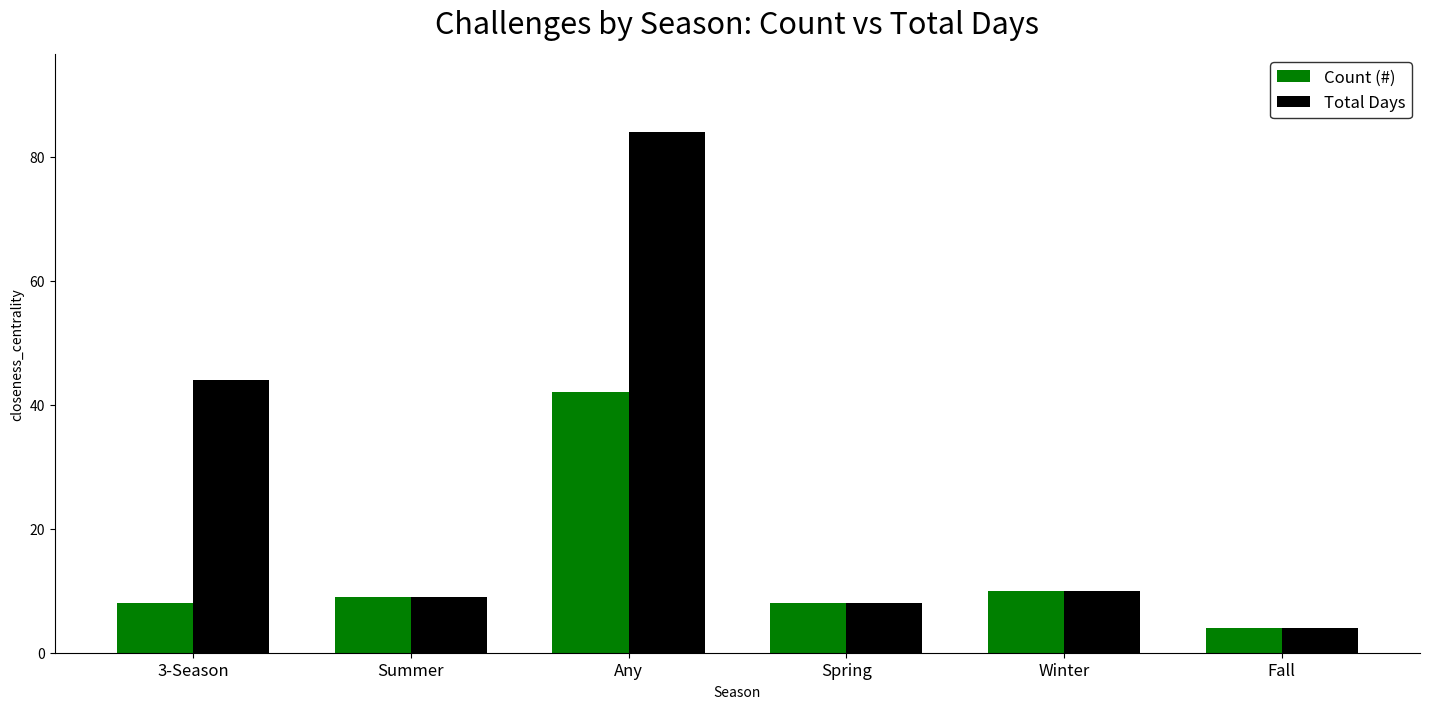

Read the Count (#) value at 3-Season, to the nearest 10.

10